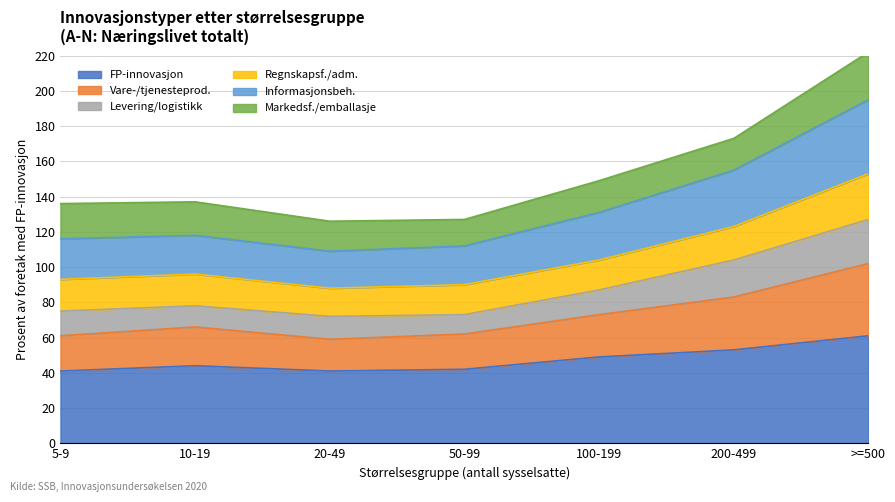

What is the label of the 2nd point from the left?

10-19